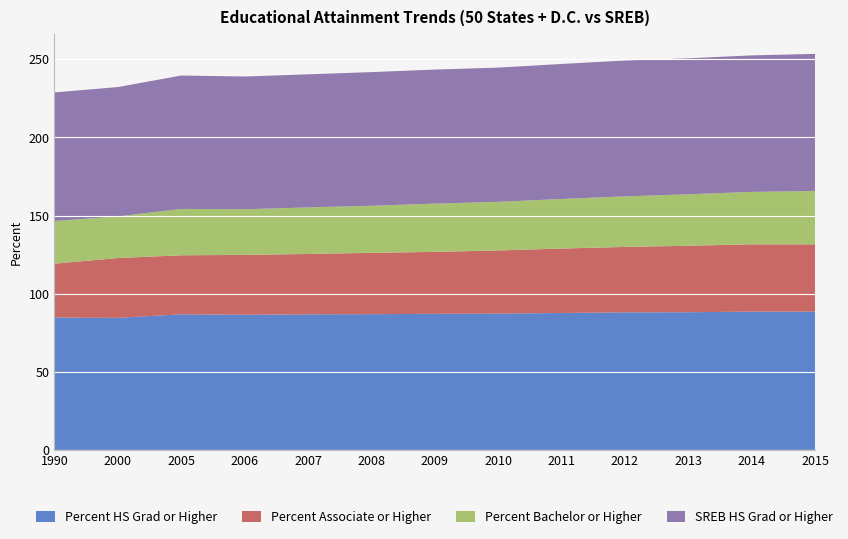

Reading left to right, what are all the values shown in this chart?

Percent HS Grad or Higher: 84.7	84.5	86.8	86.5	86.8	86.9	87.1	87.2	87.6	88.0	88.1	88.5	88.5
Percent Associate or Higher: 34.5	38.3	37.8	38.3	38.6	39.3	39.6	40.4	41.3	41.9	42.5	43.1	43.1
Percent Bachelor or Higher: 27.3	26.6	29.7	29.2	29.8	30.1	30.9	31.2	31.7	32.4	33.0	33.6	34.1
SREB HS Grad or Higher: 82.4	82.8	85.4	85.0	85.2	85.6	85.8	85.9	86.4	86.9	87.0	87.4	87.8